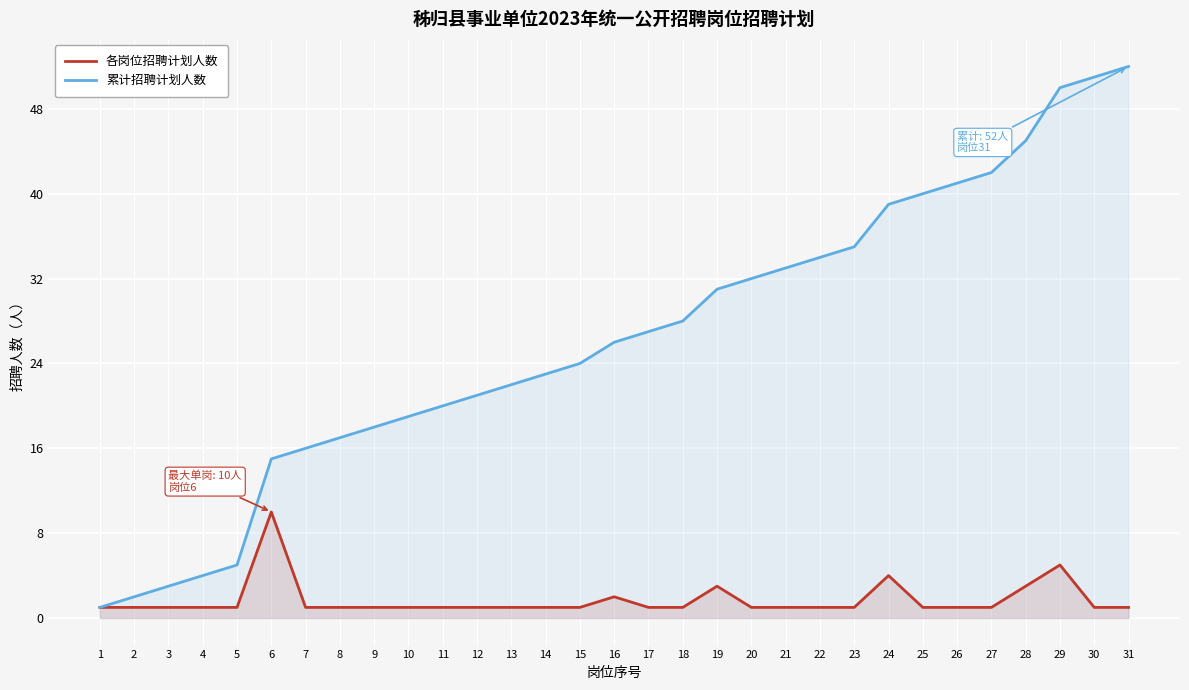

True or false: 各岗位招聘计划人数 and 累计招聘计划人数 cross at least once.

False